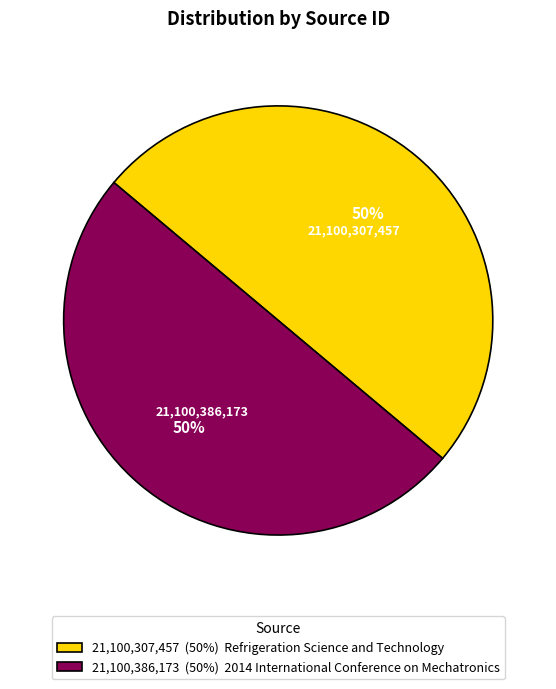

To the nearest percent, what is the combined percentage of 21,100,386,173 (50%) 2014 International Conference on Mechatronics and 21,100,307,457 (50%) Refrigeration Science and Technology?

100%